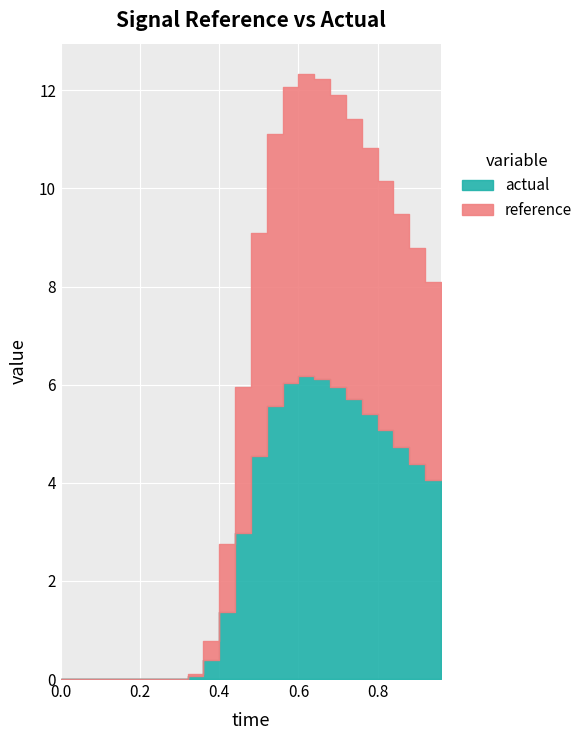

Where is the first local maximum for reference?

0.64